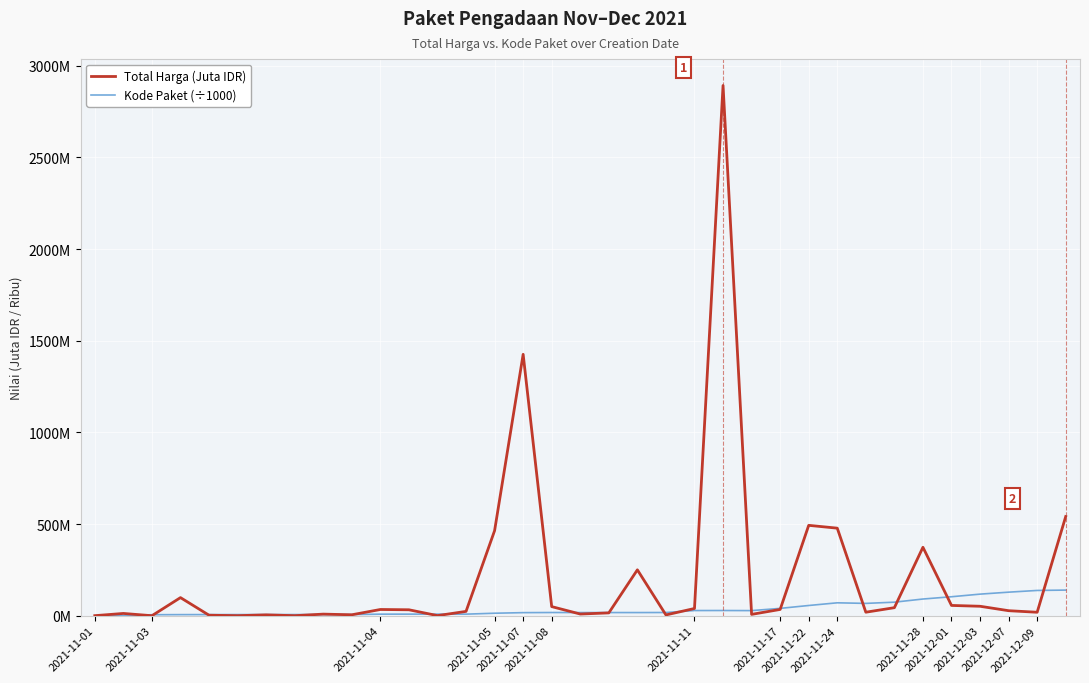

Does the chart have visible grid lines?

Yes